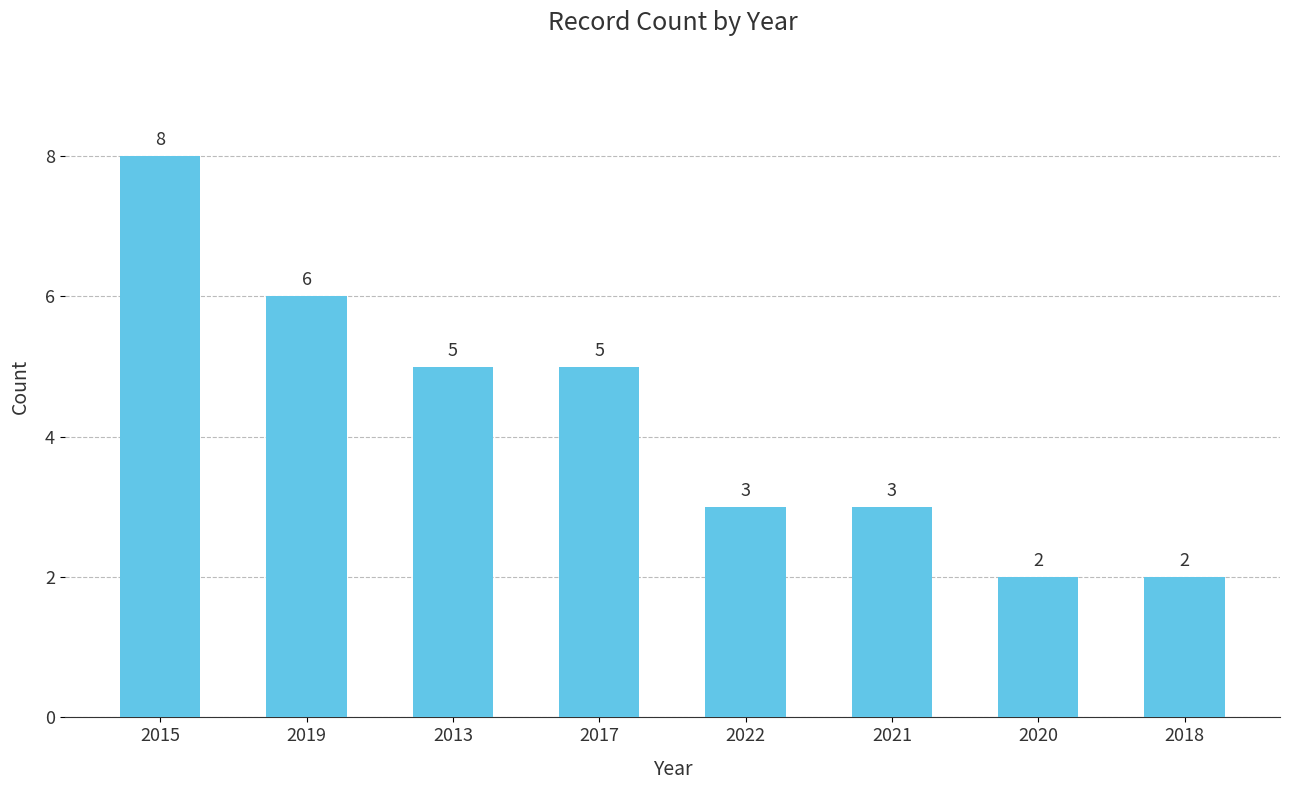

Between 2013 and 2021, which is larger?

2013